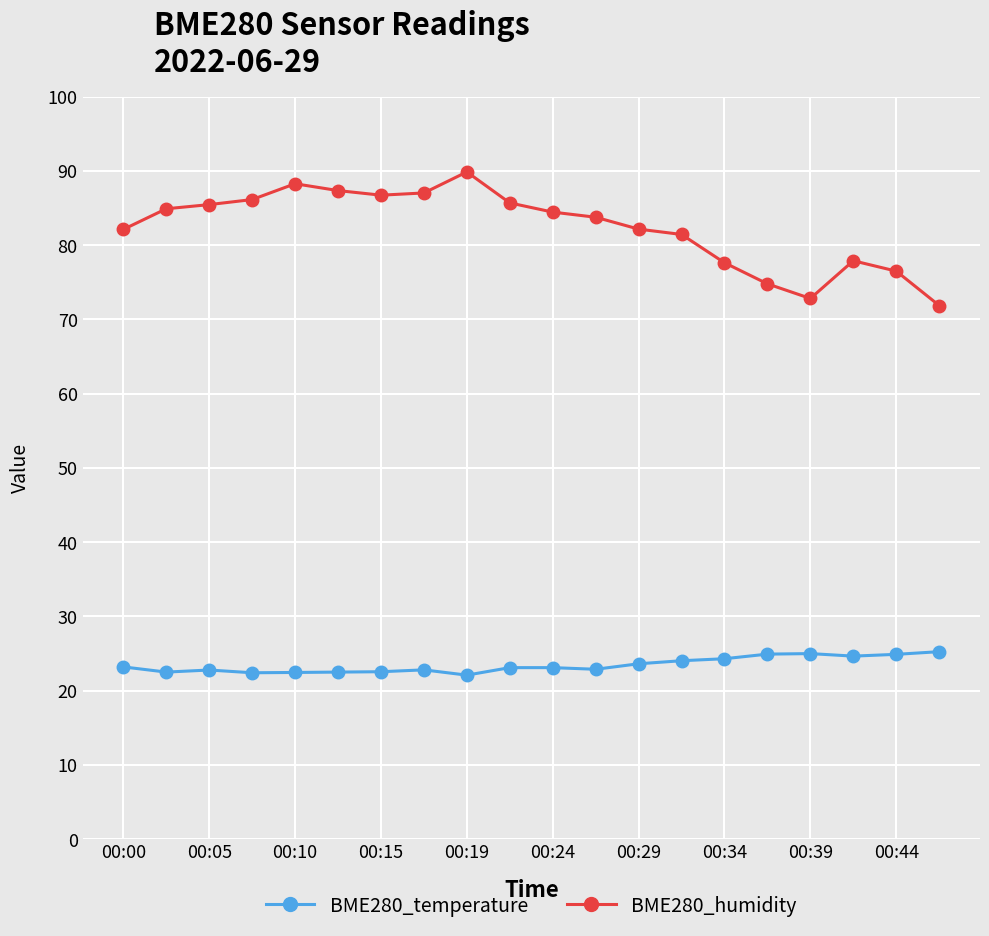

What is the minimum value for BME280_humidity?

71.9